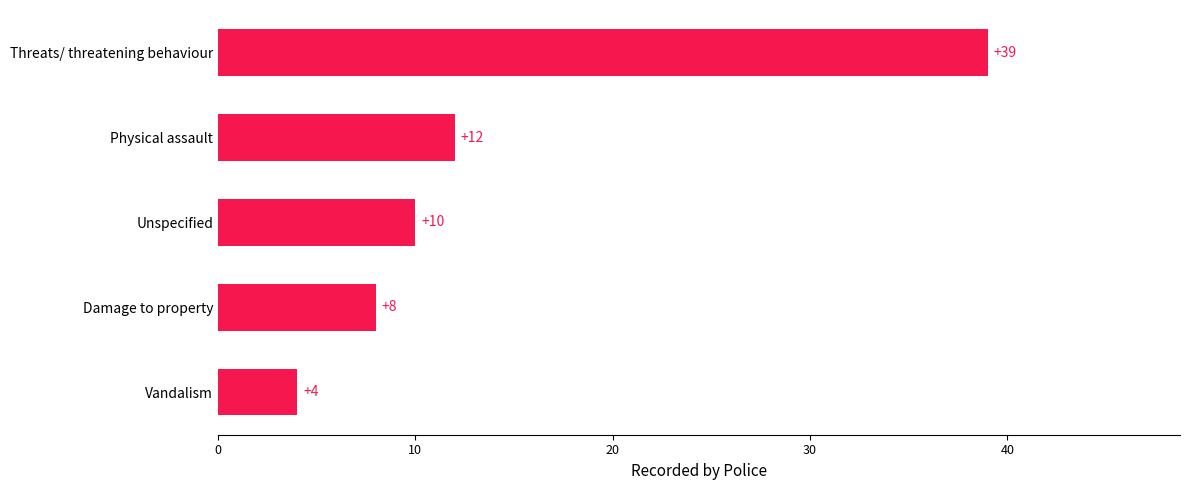

What is the ratio of the value at Damage to property to the value at Unspecified?

0.8